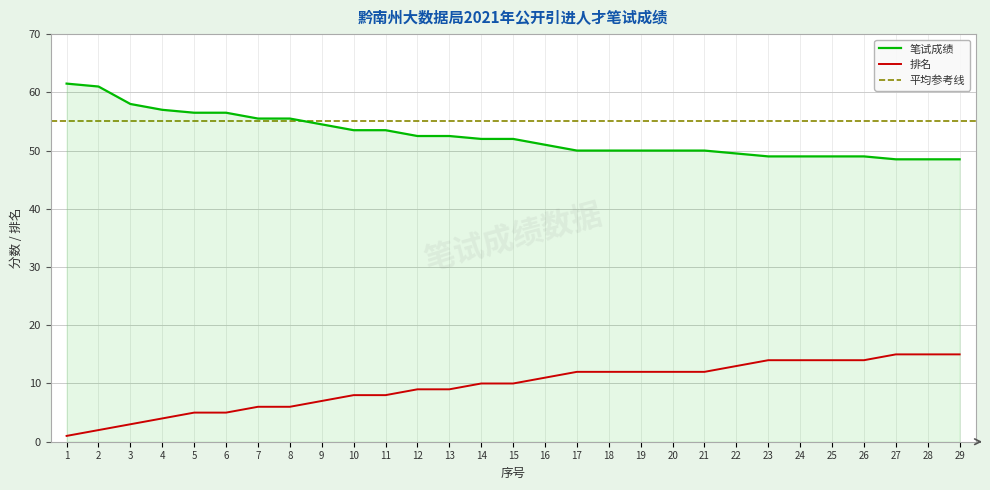

What is the average value of the 排名 series?

9.6